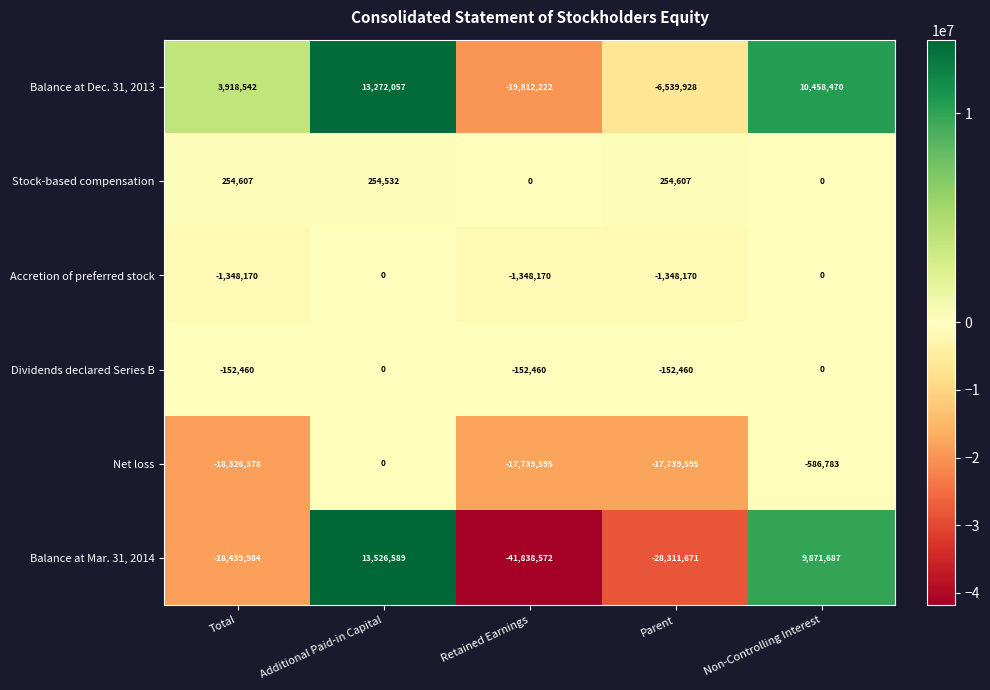

Reading left to right, list all the values displayed in this chart.

Balance at Dec. 31, 2013: 3918542	13272057	-19812222	-6539928	10458470
Stock-based compensation: 254607	254532	0	254607	0
Accretion of preferred stock: -1348170	0	-1348170	-1348170	0
Dividends declared Series B: -152460	0	-152460	-152460	0
Net loss: -18326378	0	-17739595	-17739595	-586783
Balance at Mar. 31, 2014: -18439984	13526589	-41838572	-28311671	9871687